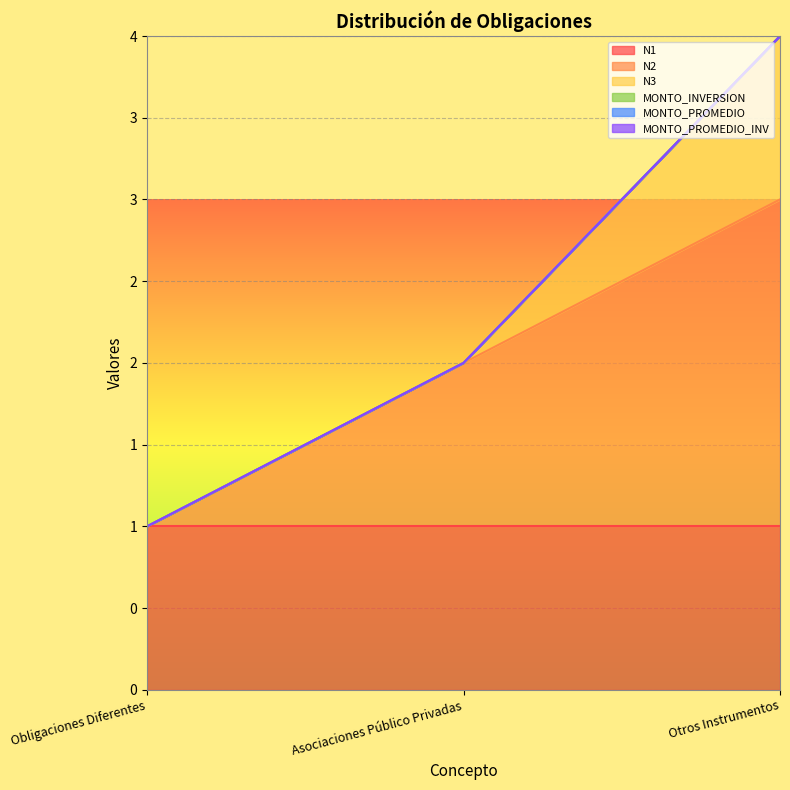

What is the label of the 3rd point from the right?

Obligaciones Diferentes